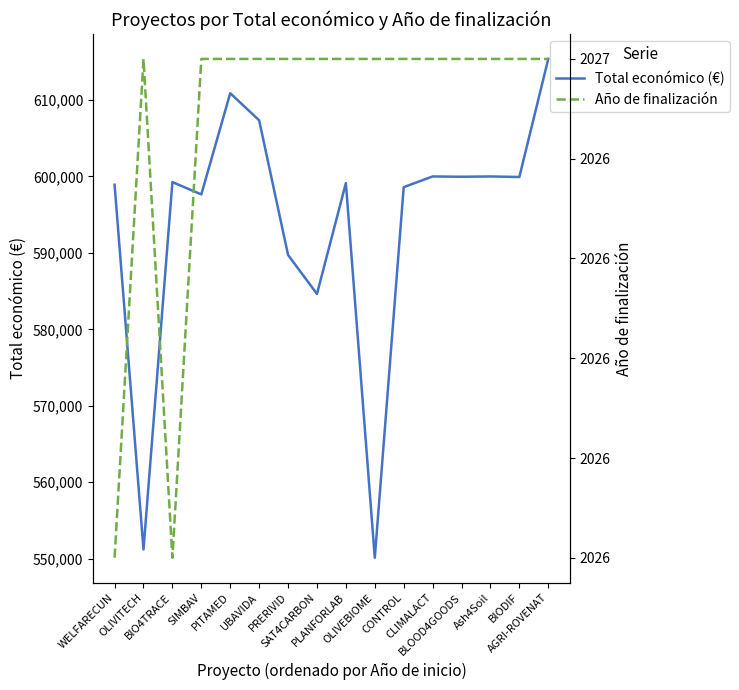

True or false: Total económico (€) and Año de finalización intersect in this chart.

False